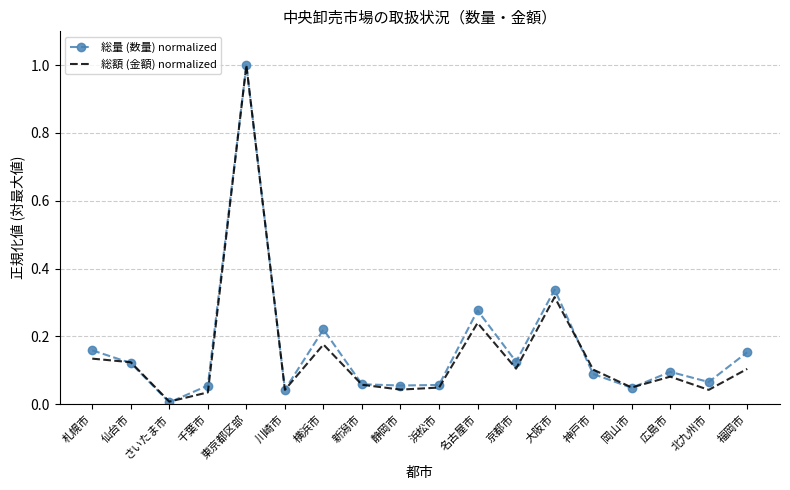

What is the maximum value shown in the chart?

1.0